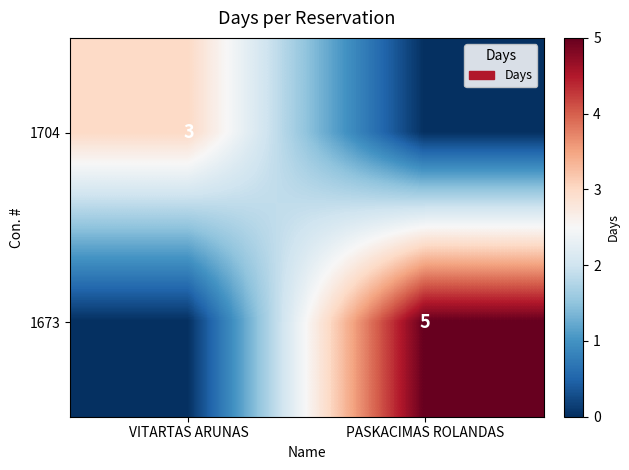

Is it true that 1704 equals 1 at VITARTAS ARUNAS?

False